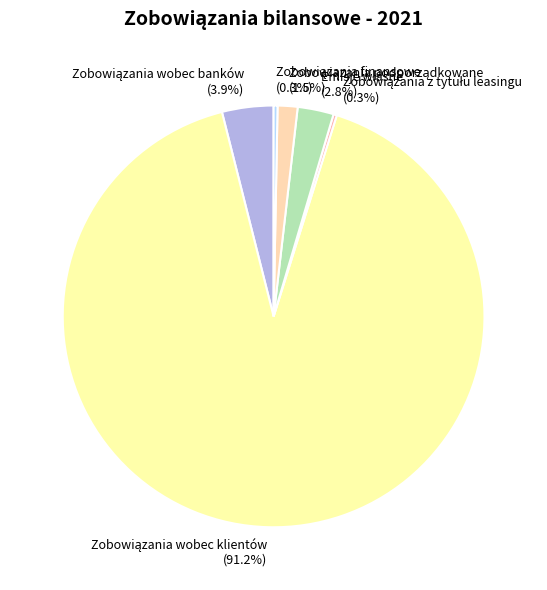

Is there a majority slice in this chart?

Yes